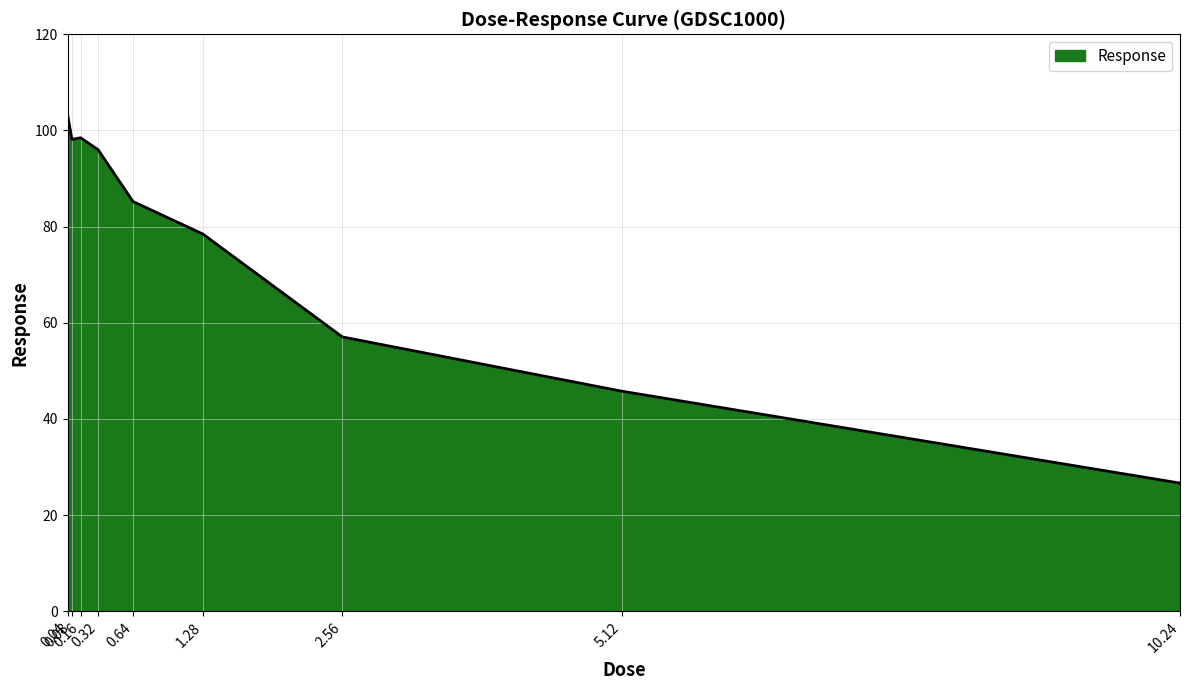

What is the ratio of the value at 2.56 to the value at 1.28?

0.7